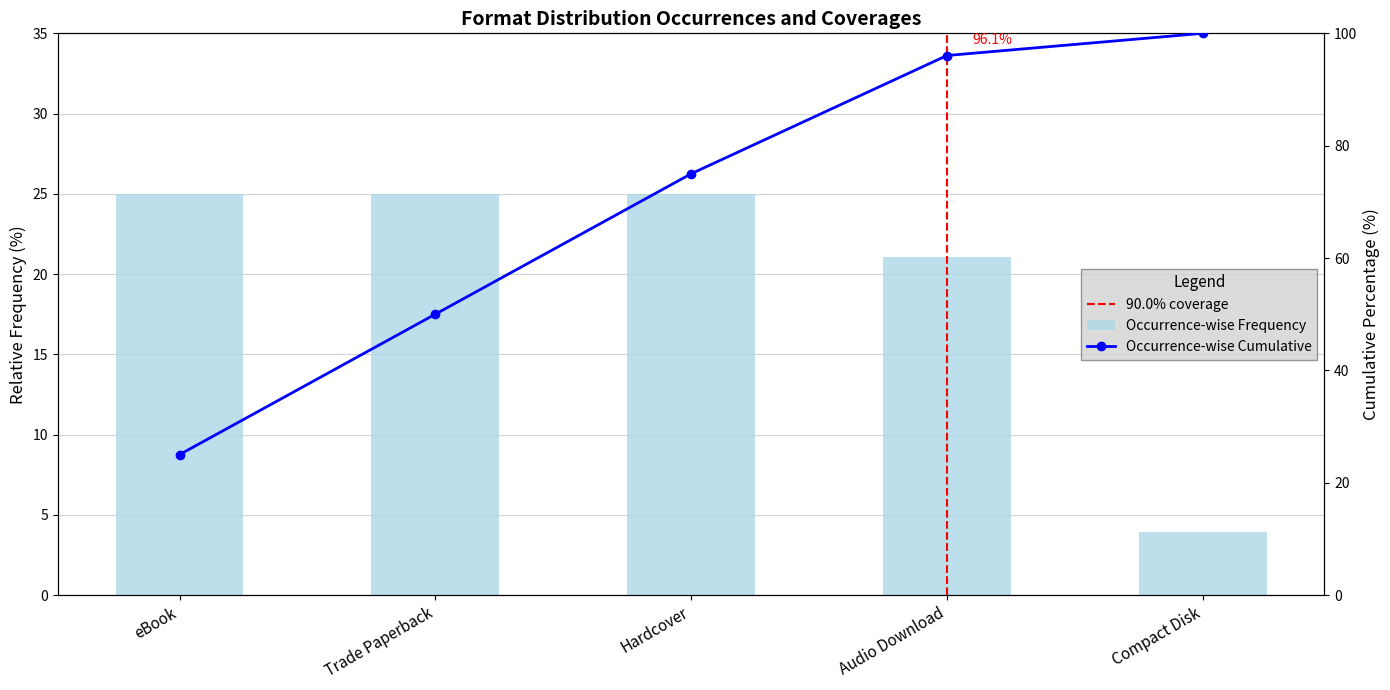

What is the label of the 4th bar from the left?

Audio Download